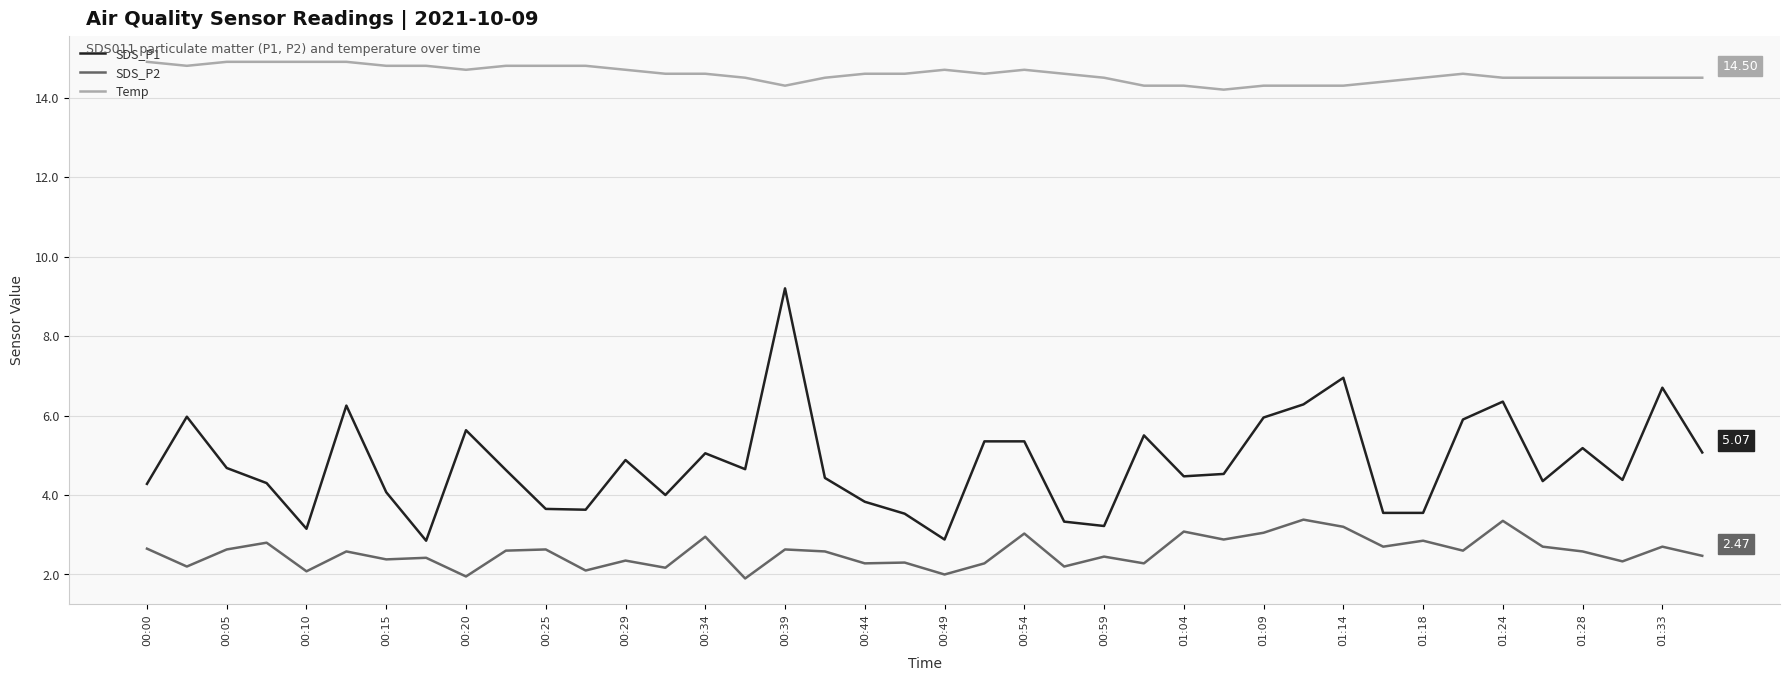

Rank the series by their maximum value, from lowest to highest.

SDS_P2, SDS_P1, Temp